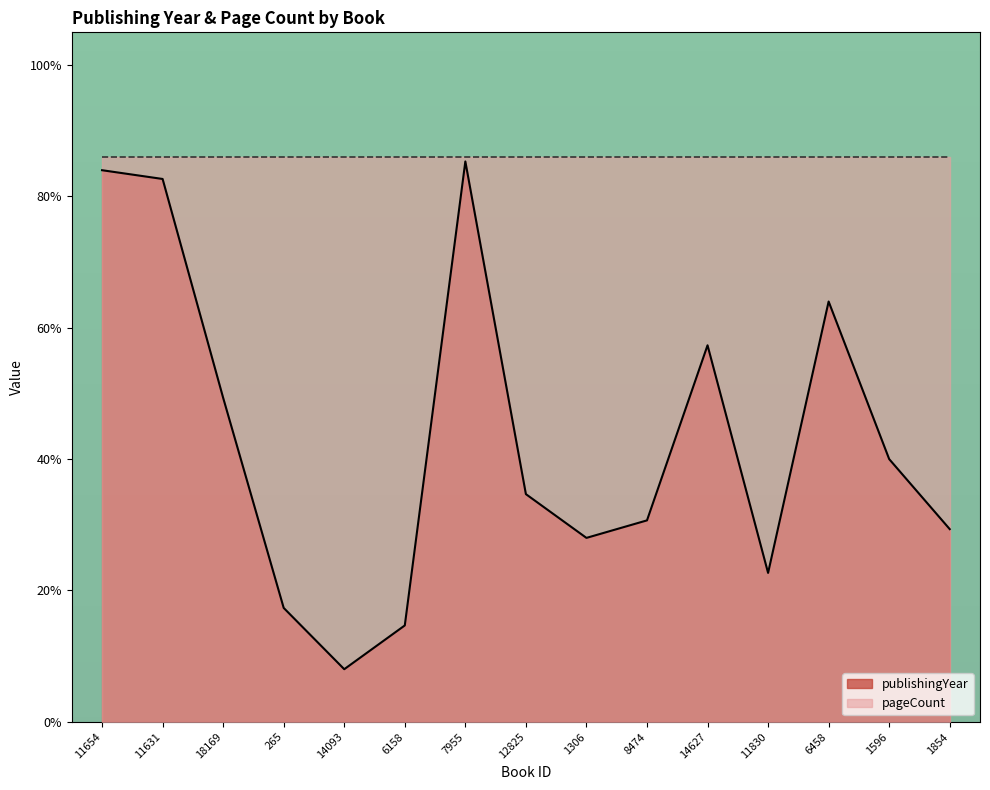

Reading left to right, transcribe all the data shown in this chart.

11654=84.0	11631=82.7	18169=49.3	265=17.3	14093=8.0	6158=14.7	7955=85.3	12825=34.7	1306=28.0	8474=30.7	14627=57.3	11830=22.7	6458=64.0	1596=40.0	1854=29.3